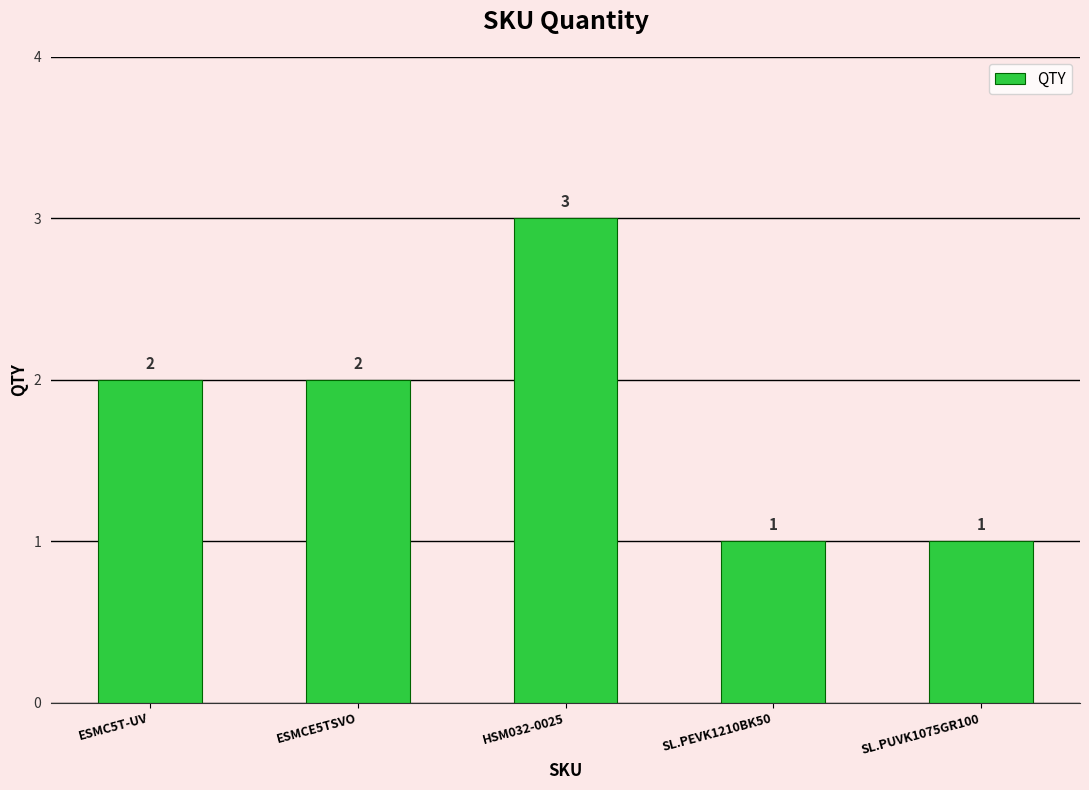

Is it true that the value at SL.PUVK1075GR100 is 1?

True